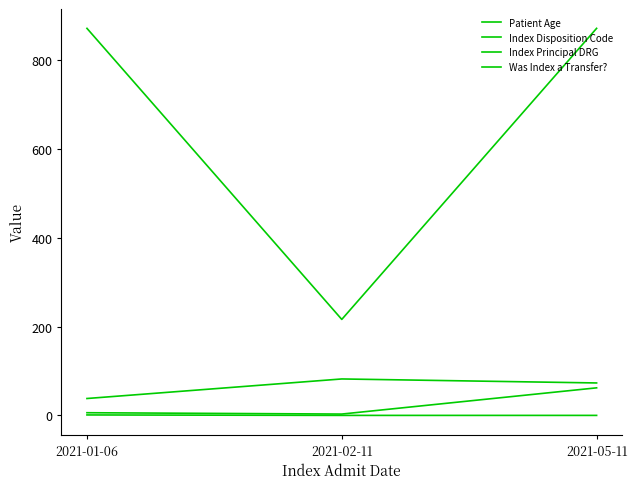

At which category is the sum across all series the highest?

2021-05-11